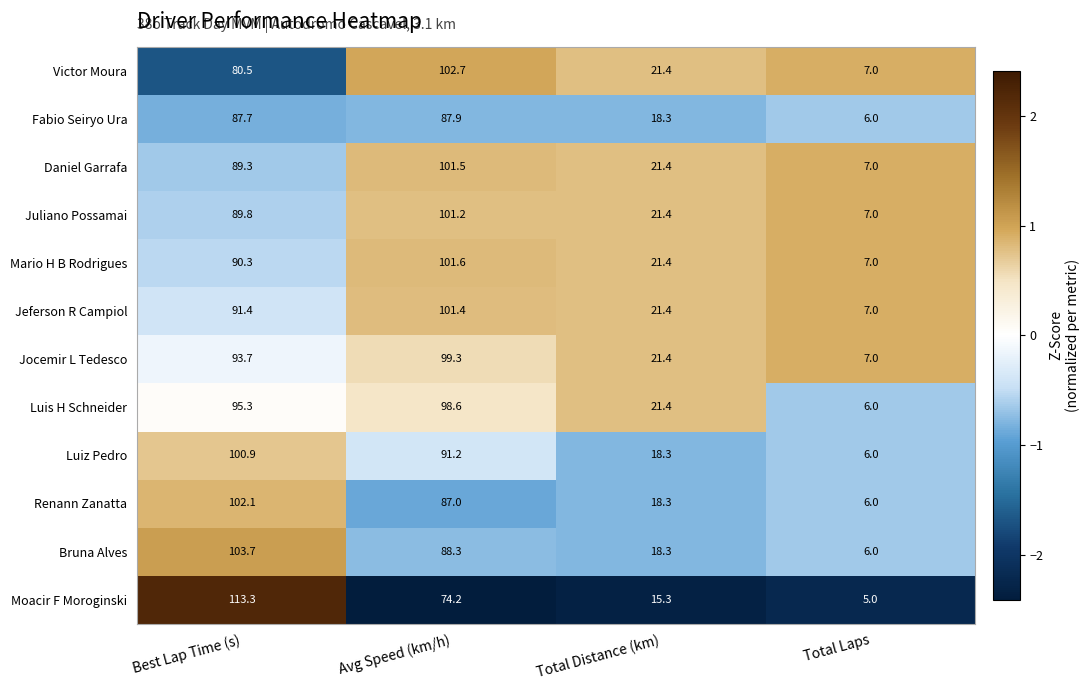

What is the sum of all Victor Moura values?

211.6